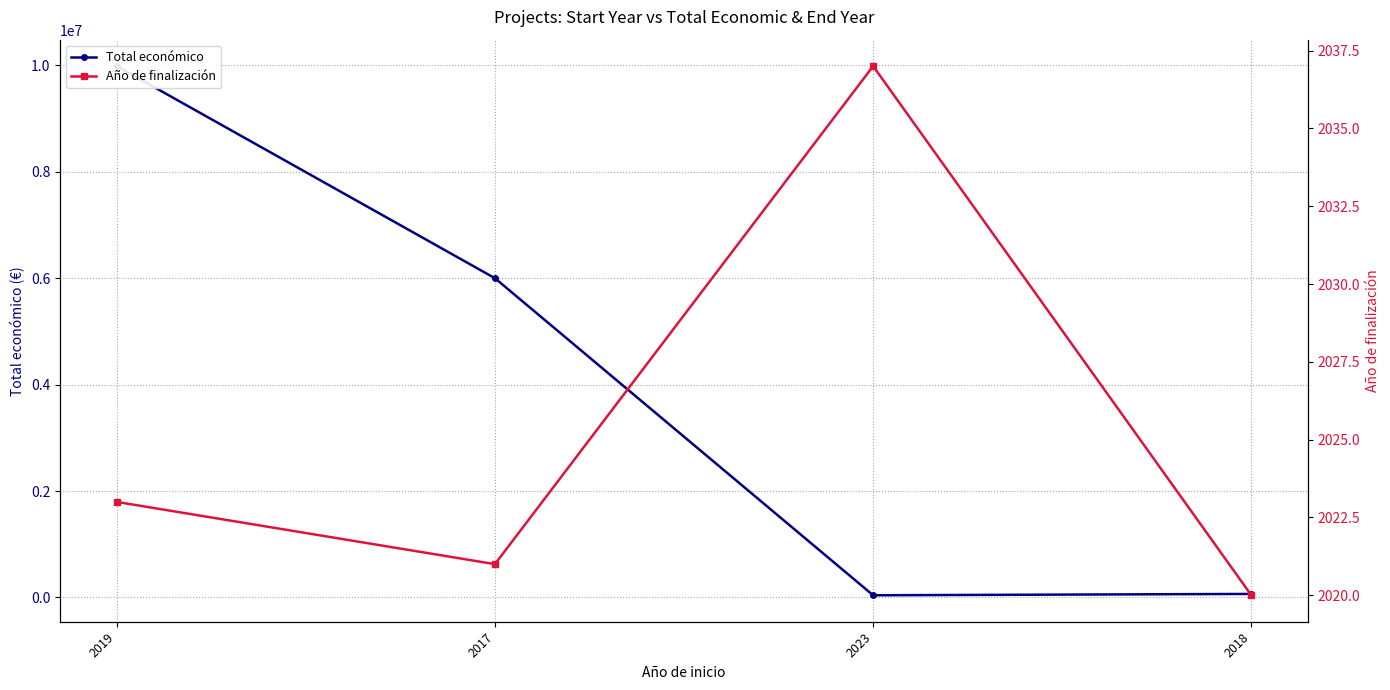

The Total económico series shows 9986185 at 2019. True or false?

True